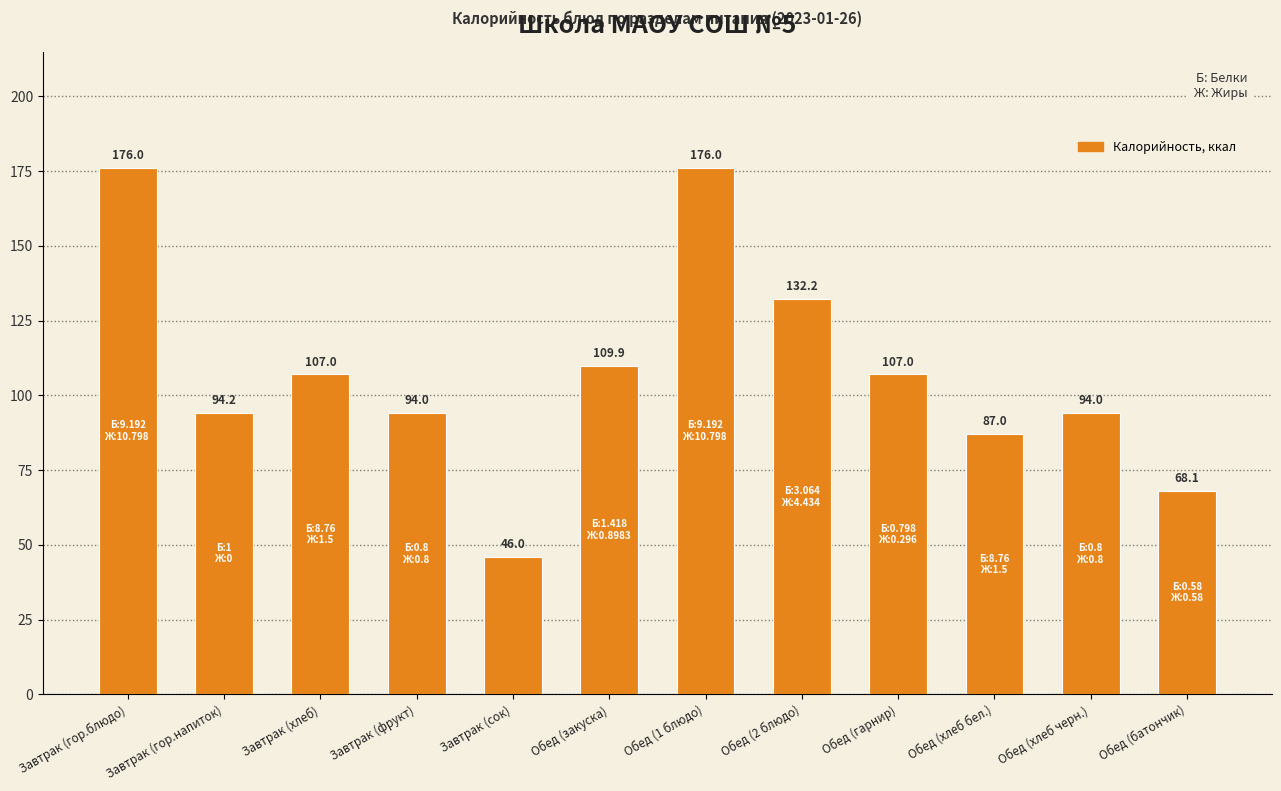

Between Завтрак (гор.блюдо) and Завтрак (фрукт), which is larger?

Завтрак (гор.блюдо)